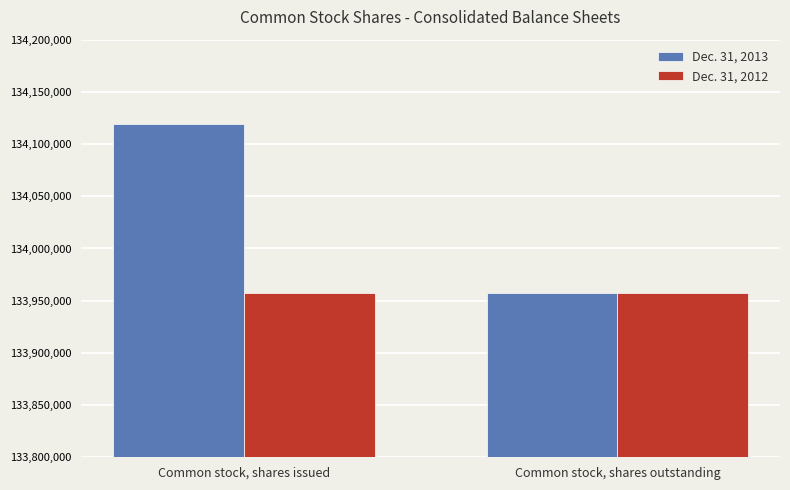

What is the spread (max minus min) of values at Common stock, shares issued?

161661